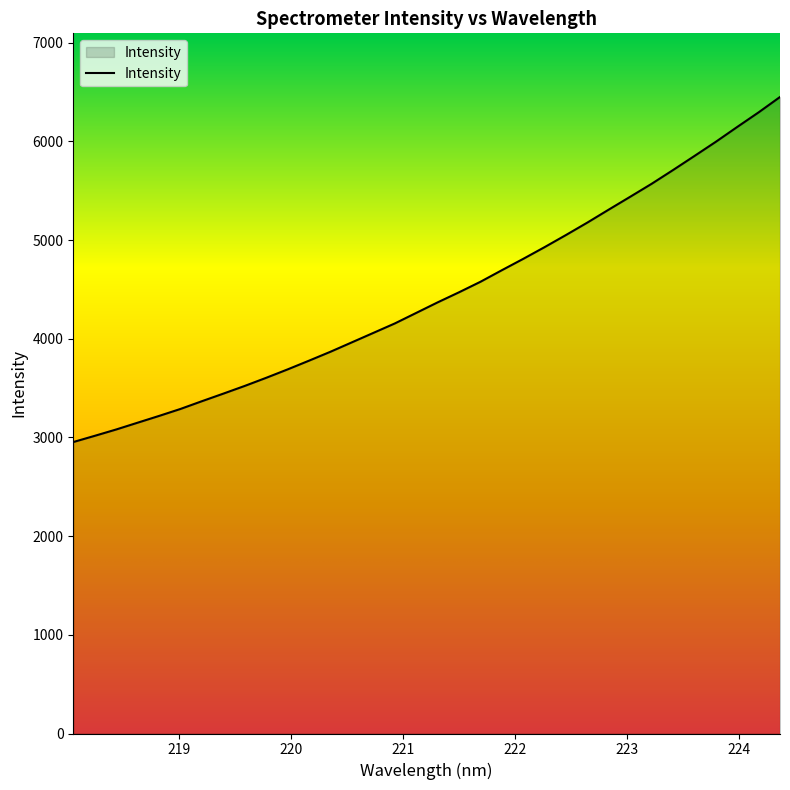

What is the smallest value displayed?

2953.8